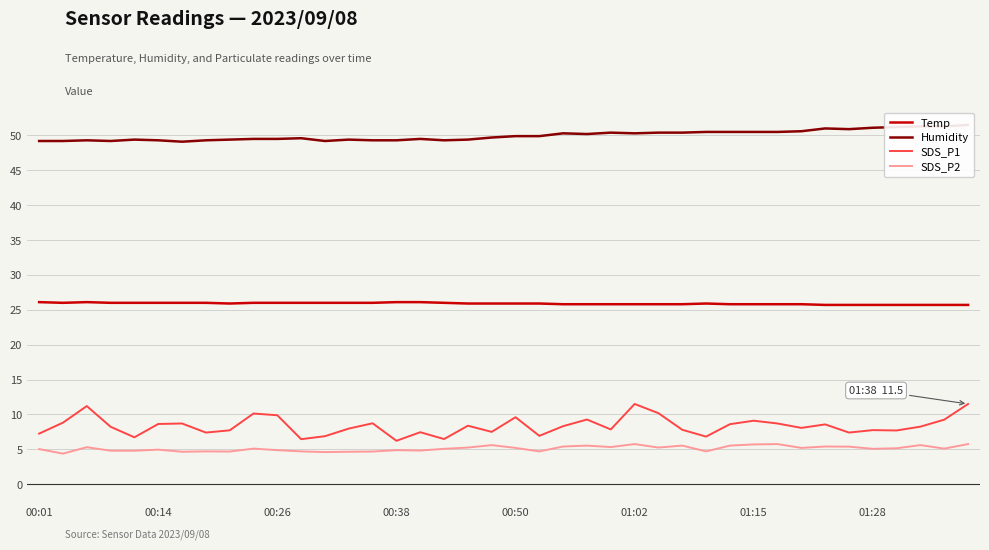

The SDS_P2 series shows 1.3 at 00:38. True or false?

False